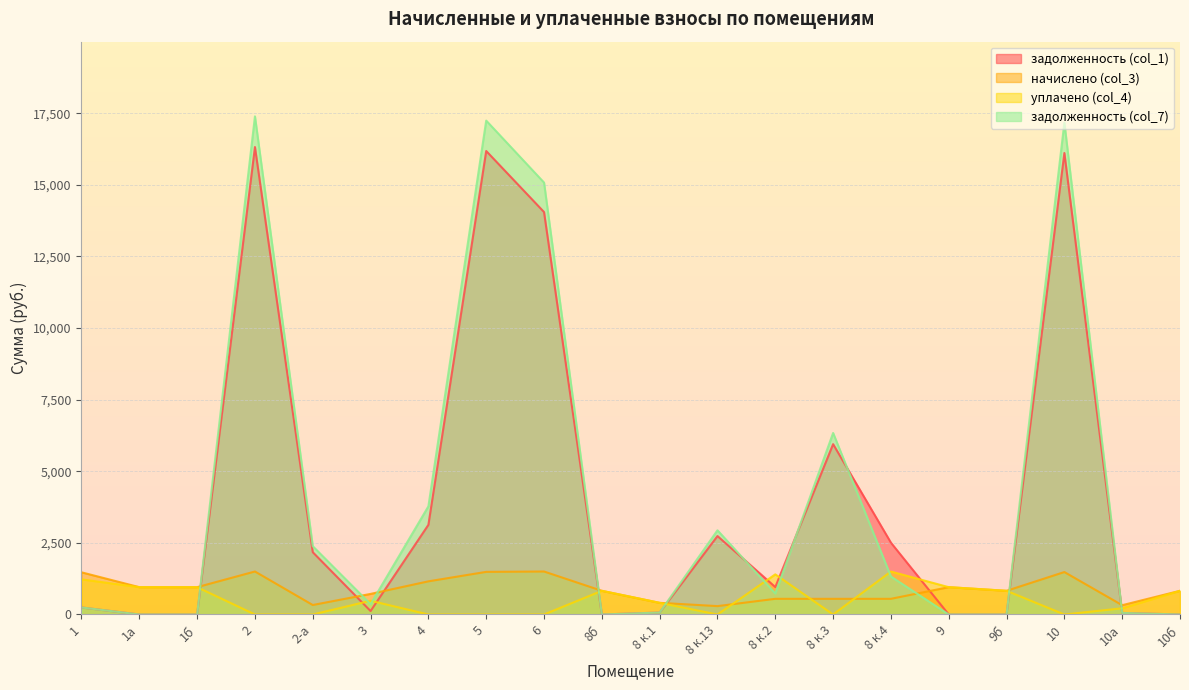

Which series has the largest total across all categories?

задолженность (col_7)